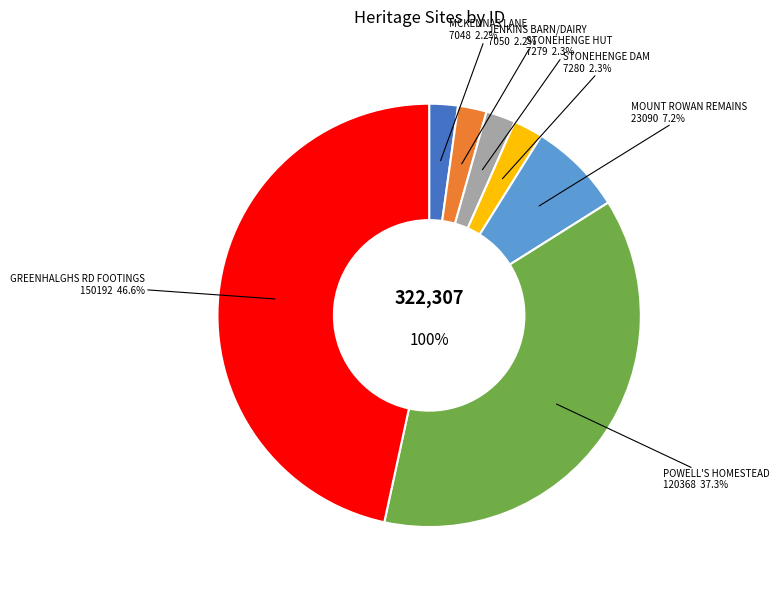

To the nearest percent, what is the difference between the POWELL'S HOMESTEAD and GREENHALGHS ROAD STONE FOOTINGS slice percentages?

9%